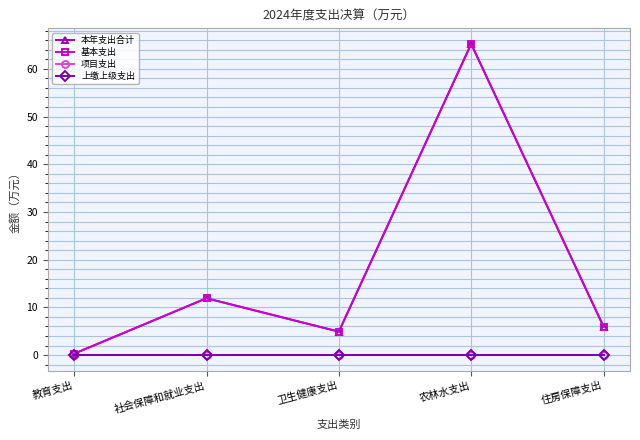

What value does the 本年支出合计 series have at 农林水支出?

65.2